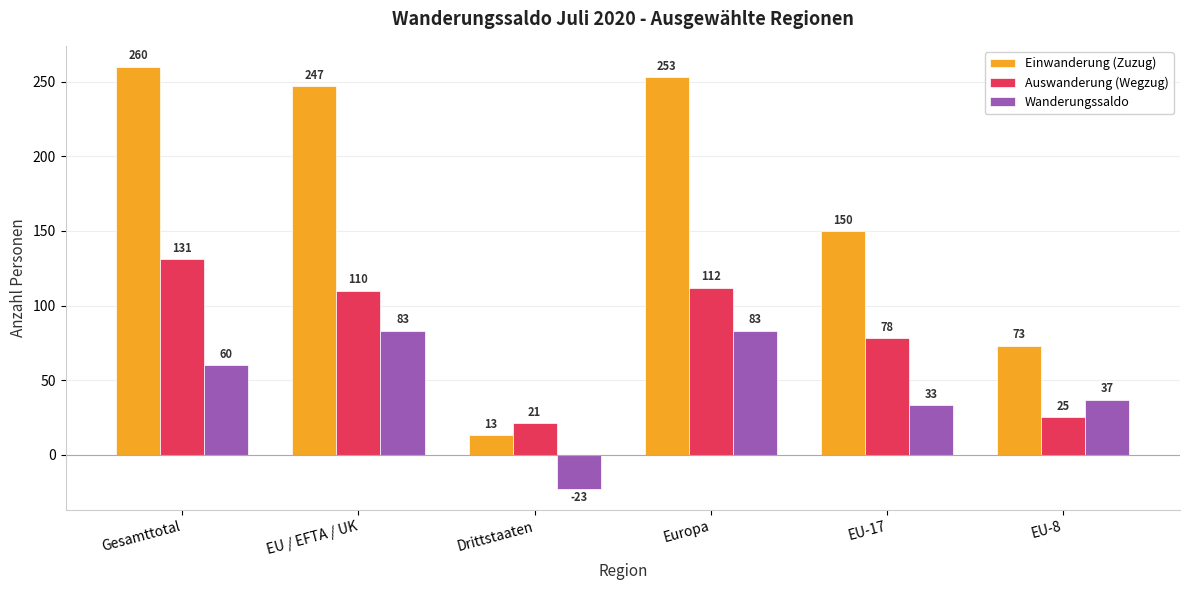

Reading left to right, extract all data points from this chart.

Einwanderung (Zuzug): Gesamttotal=260	EU / EFTA / UK=247	Drittstaaten=13	Europa=253	EU-17=150	EU-8=73
Auswanderung (Wegzug): Gesamttotal=131	EU / EFTA / UK=110	Drittstaaten=21	Europa=112	EU-17=78	EU-8=25
Wanderungssaldo: Gesamttotal=60	EU / EFTA / UK=83	Drittstaaten=-23	Europa=83	EU-17=33	EU-8=37